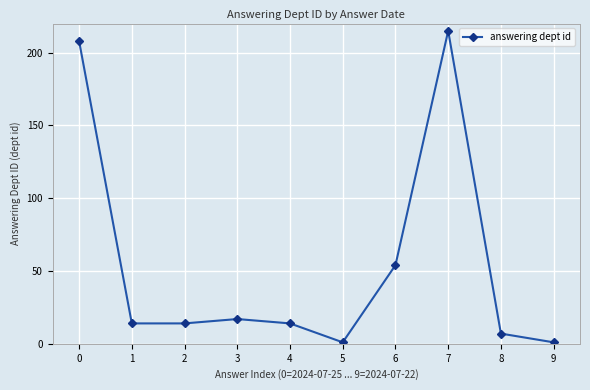

What is the greatest value displayed?

215